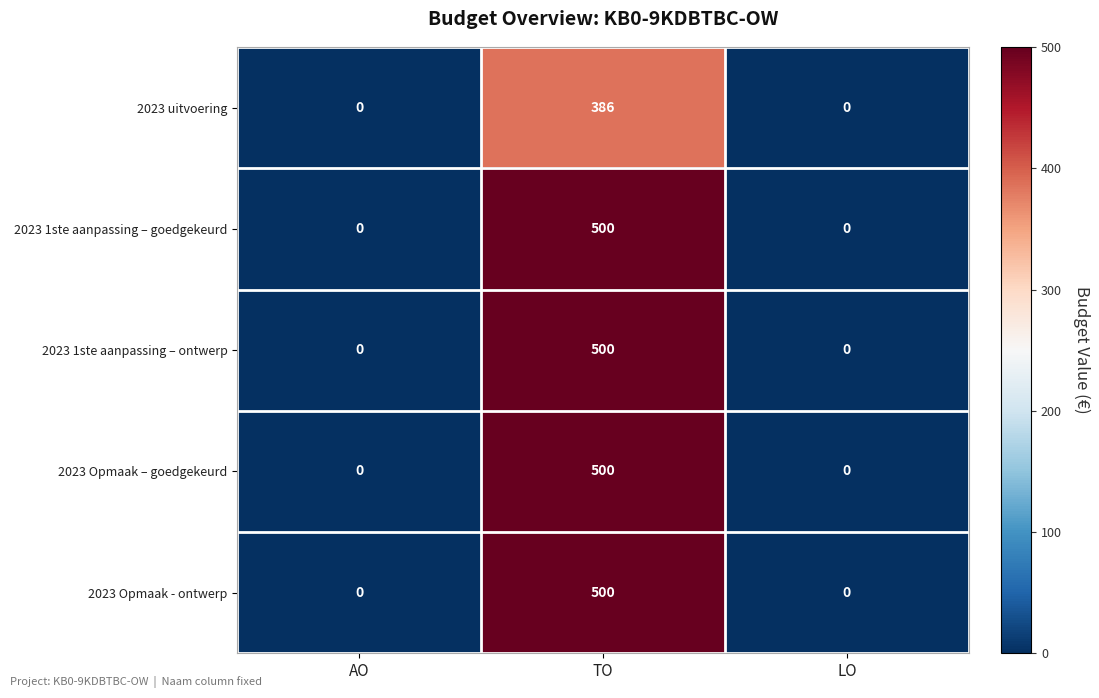

Reading left to right, transcribe all the data shown in this chart.

2023 uitvoering: 0	386	0
2023 1ste aanpassing – goedgekeurd: 0	500	0
2023 1ste aanpassing – ontwerp: 0	500	0
2023 Opmaak – goedgekeurd: 0	500	0
2023 Opmaak - ontwerp: 0	500	0